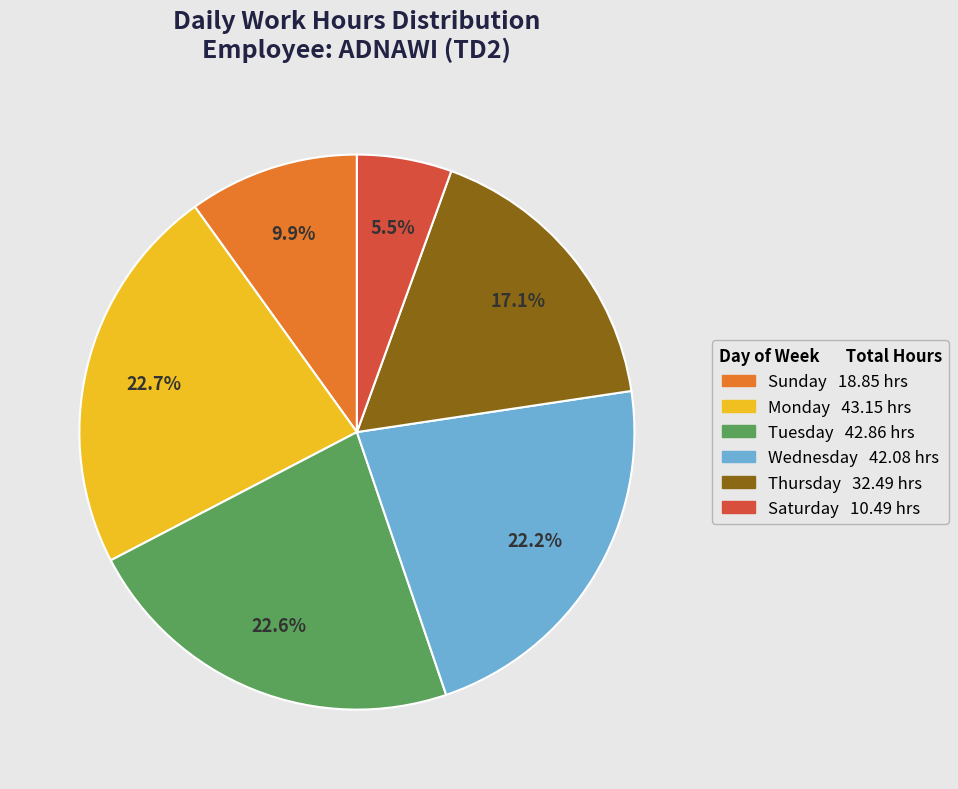

Does any single category account for the majority?

No